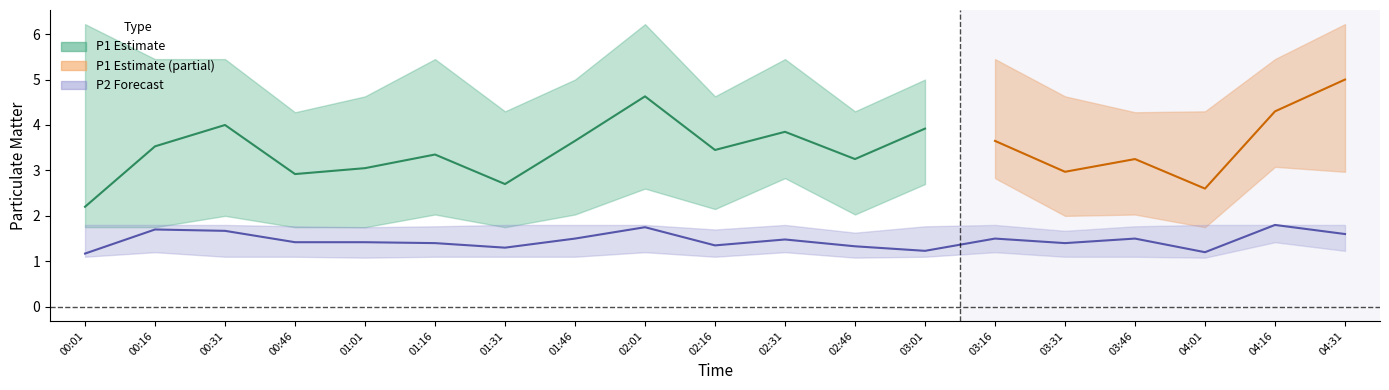

Where is P1 nearest to the value 3?

03:31